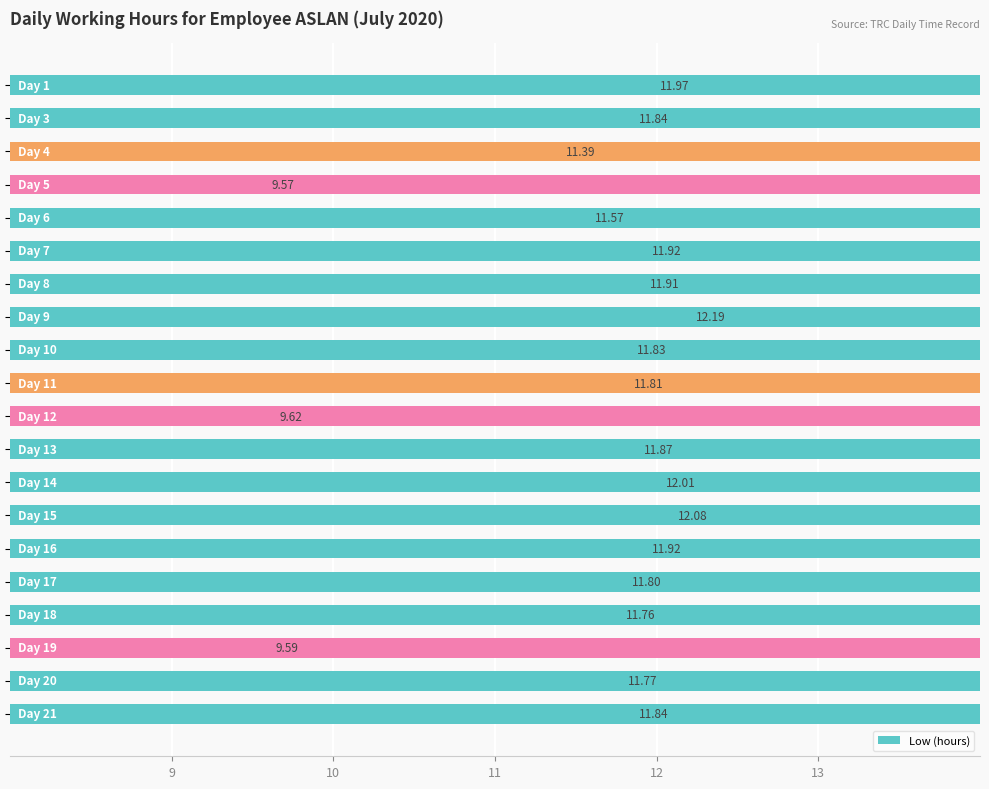

What is the difference between the second highest and second lowest values?

2.5